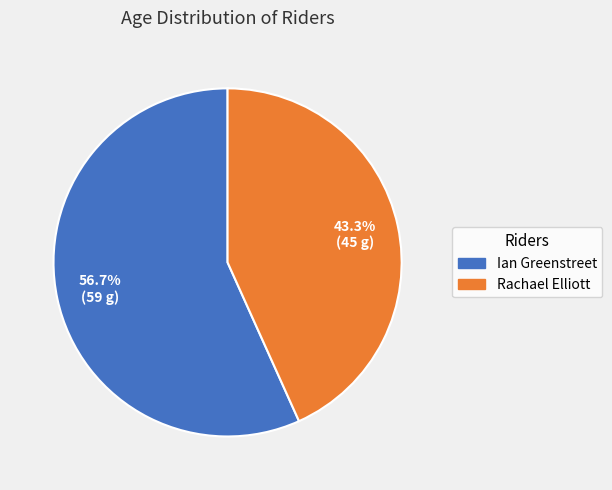

How many slices are in this pie chart?

2